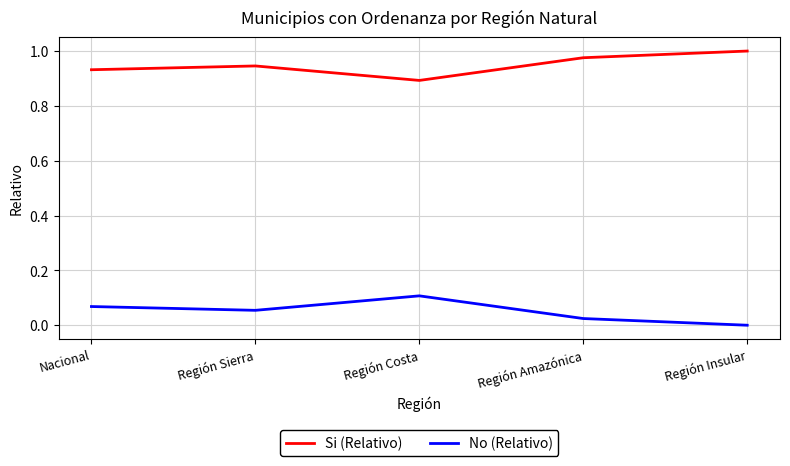

What position from the left is Región Amazónica?

4